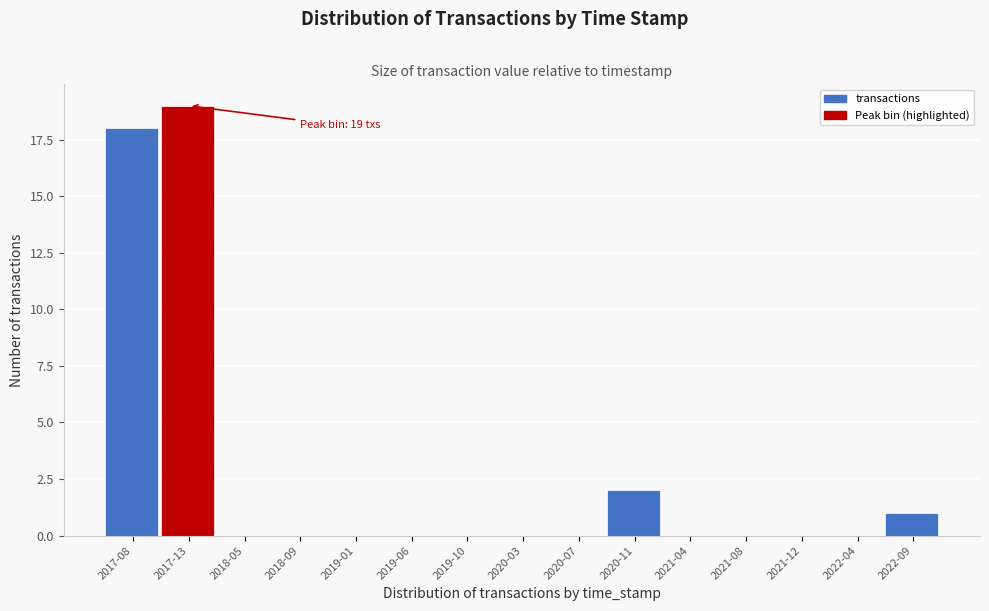

Reading left to right, what are all the values shown in this chart?

2017-08=18	2017-13=19	2018-05=0	2018-09=0	2019-01=0	2019-06=0	2019-10=0	2020-03=0	2020-07=0	2020-11=2	2021-04=0	2021-08=0	2021-12=0	2022-04=0	2022-09=1